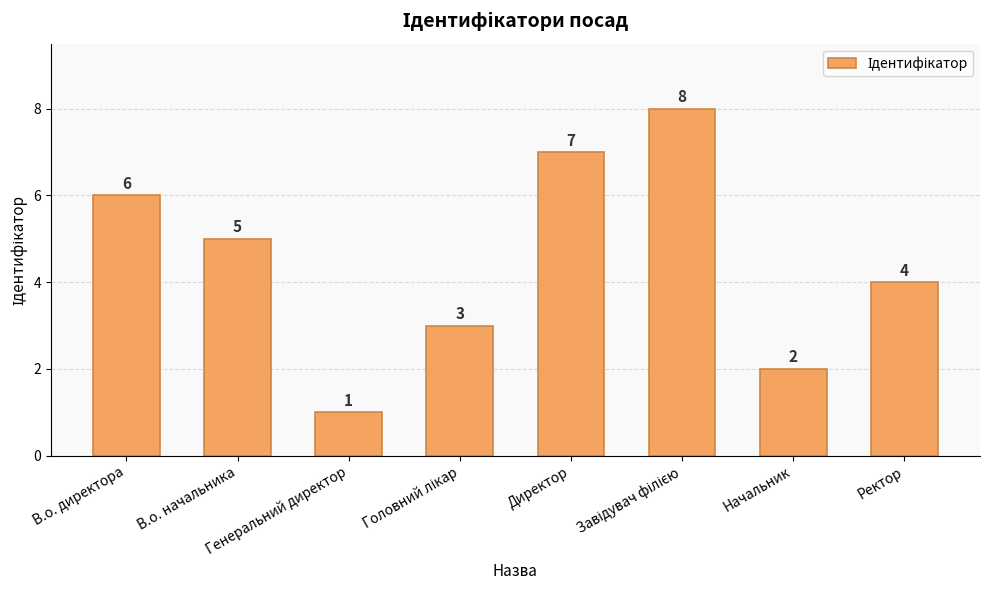

What is the sum of all values?

36